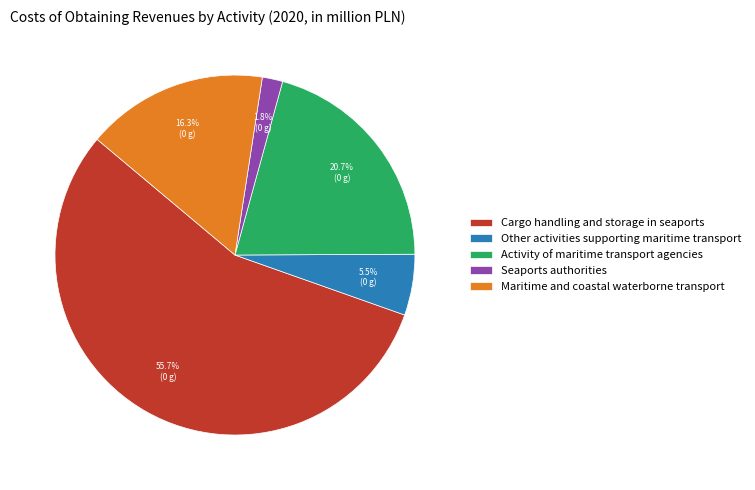

How many slices are in this pie chart?

5